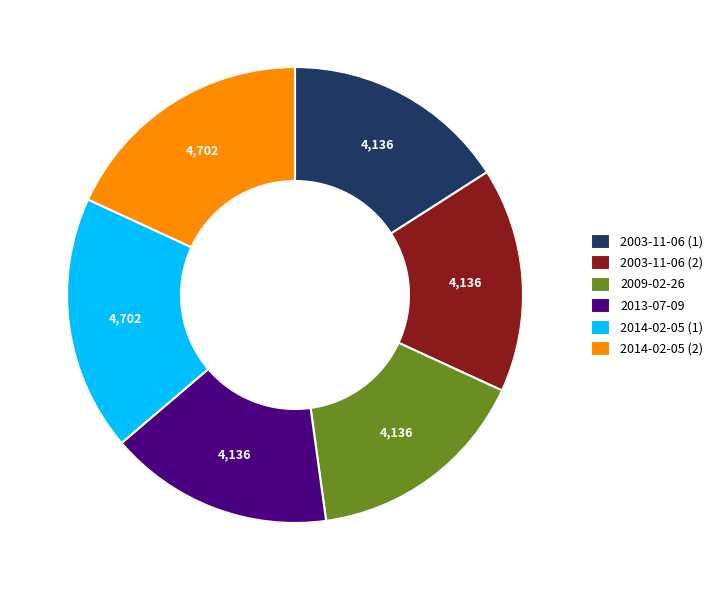

Does any single category account for the majority?

No